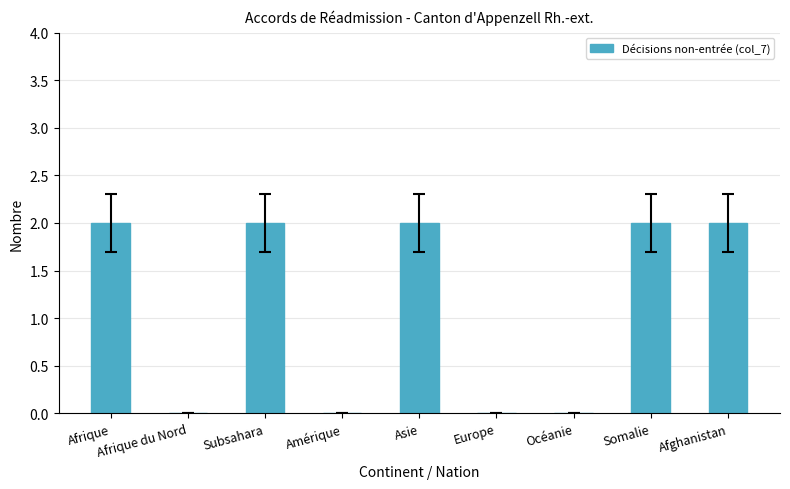

Reading left to right, extract all data points from this chart.

Afrique=2	Afrique du Nord=0	Subsahara=2	Amérique=0	Asie=2	Europe=0	Océanie=0	Somalie=2	Afghanistan=2